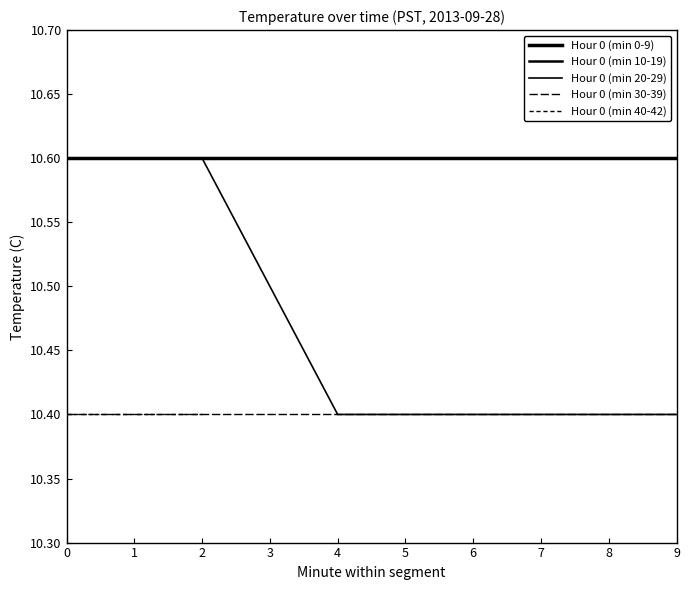

How many lines are shown in the chart?

5